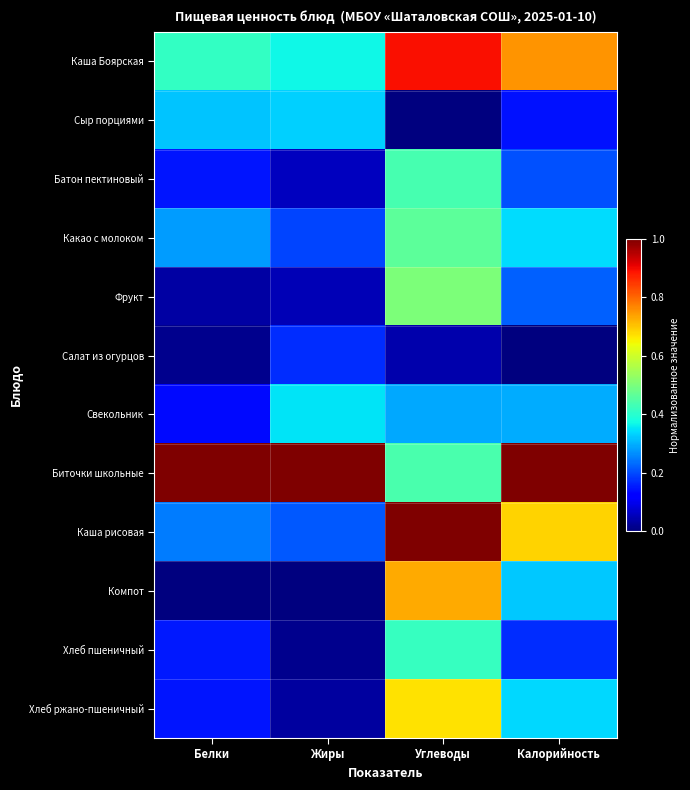

Reading left to right, what are all the values shown in this chart?

Каша Боярская: Белки=0.4	Жиры=0.4	Углеводы=0.9	Калорийность=0.8
Сыр порциями: Белки=0.3	Жиры=0.3	Углеводы=0.0	Калорийность=0.1
Батон пектиновый: Белки=0.1	Жиры=0.1	Углеводы=0.4	Калорийность=0.2
Какао с молоком: Белки=0.3	Жиры=0.2	Углеводы=0.5	Калорийность=0.3
Фрукт: Белки=0.0	Жиры=0.1	Углеводы=0.5	Калорийность=0.2
Салат из огурцов: Белки=0.0	Жиры=0.2	Углеводы=0.0	Калорийность=0.0
Свекольник: Белки=0.1	Жиры=0.3	Углеводы=0.3	Калорийность=0.3
Биточки школьные: Белки=1.0	Жиры=1.0	Углеводы=0.4	Калорийность=1.0
Каша рисовая: Белки=0.2	Жиры=0.2	Углеводы=1.0	Калорийность=0.7
Компот: Белки=0.0	Жиры=0.0	Углеводы=0.7	Калорийность=0.3
Хлеб пшеничный: Белки=0.2	Жиры=0.0	Углеводы=0.4	Калорийность=0.2
Хлеб ржано-пшеничный: Белки=0.1	Жиры=0.0	Углеводы=0.7	Калорийность=0.3